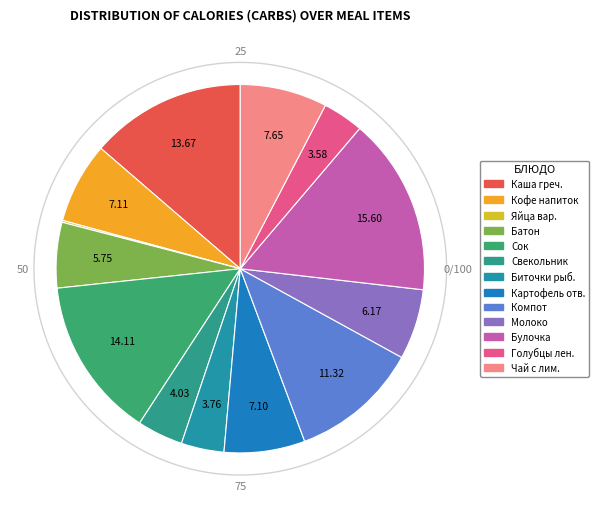

What portion of the pie excludes ПОЛДНИК (Булочка)?

84.4%